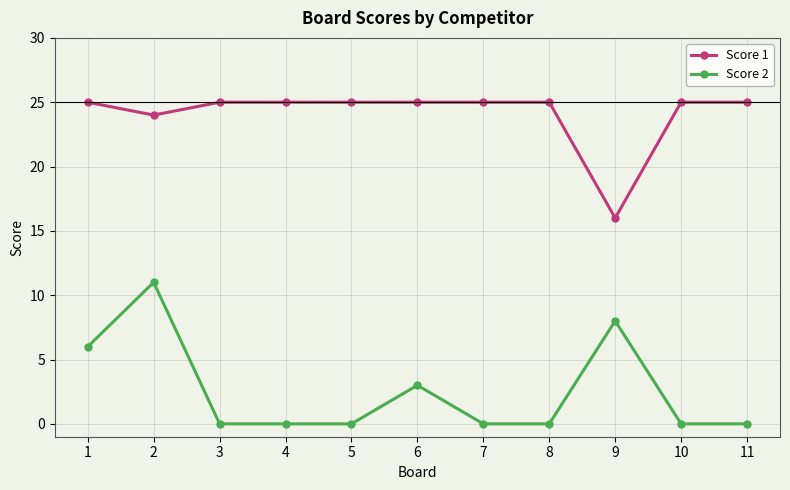

True or false: Score 1 and Score 2 cross at least once.

False